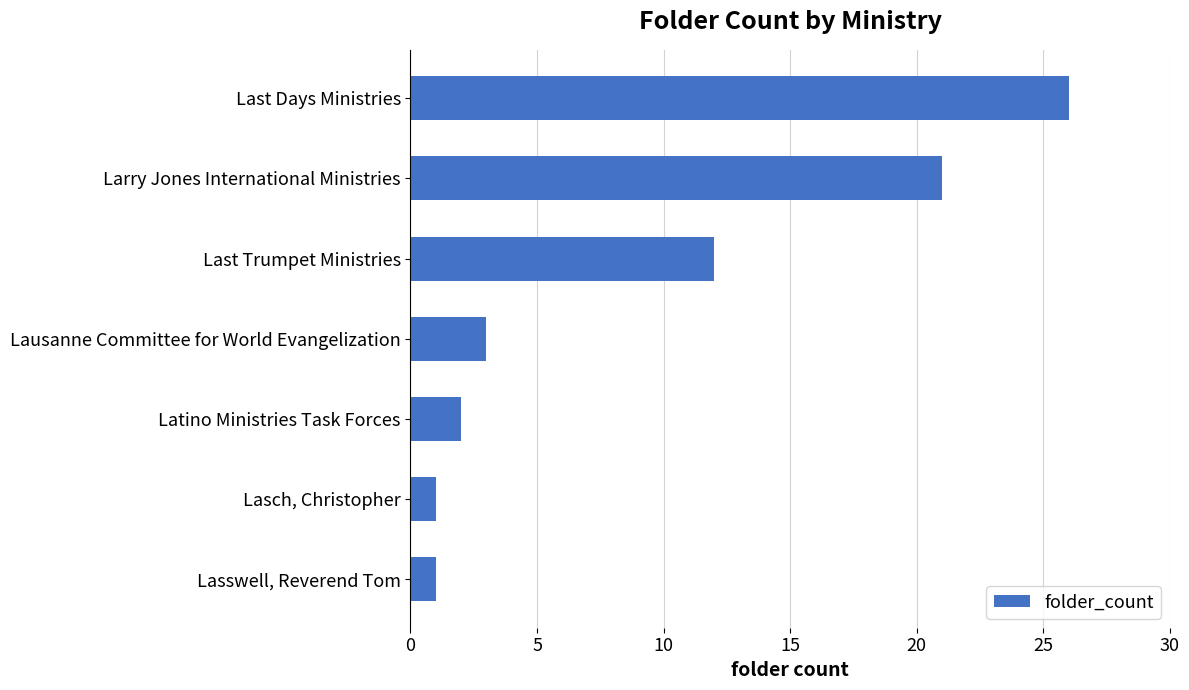

What is the label of the 3rd bar from the top?

Last Trumpet Ministries